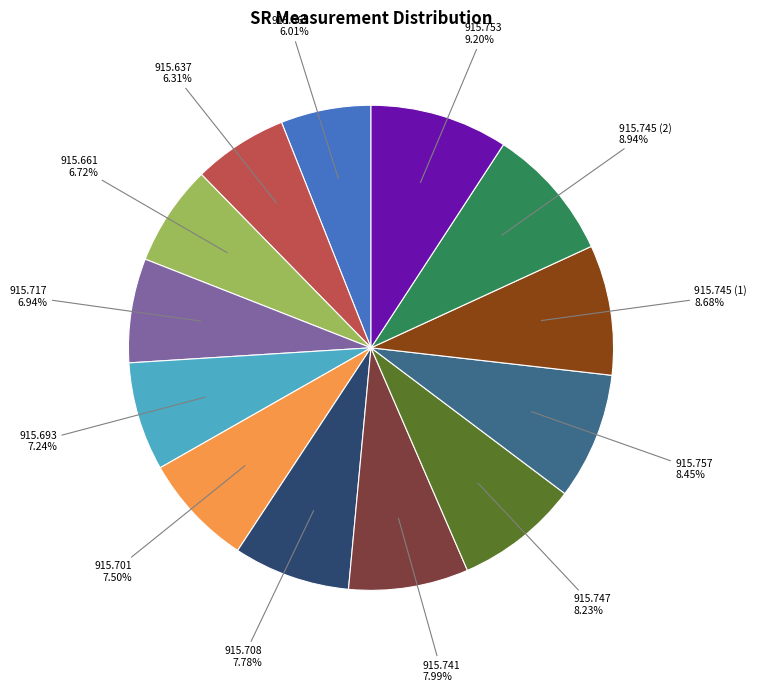

Is there a majority slice in this chart?

No